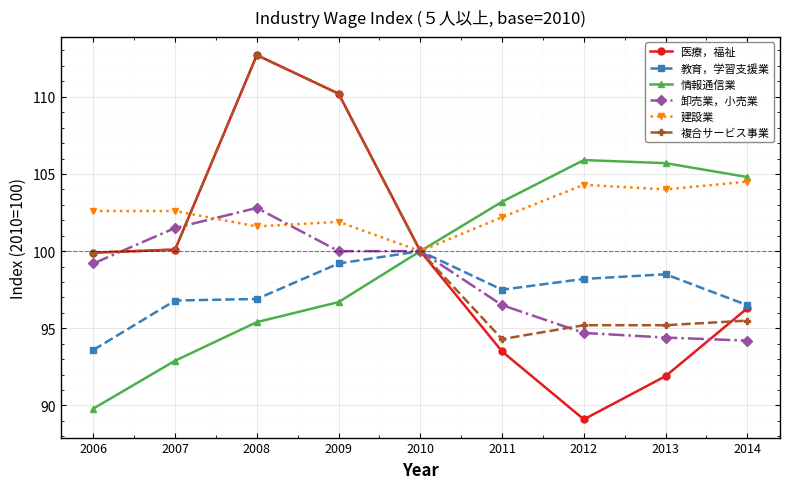

What are all the series names shown in the legend?

医療，福祉, 教育，学習支援業, 情報通信業, 卸売業，小売業, 建設業, 複合サービス事業